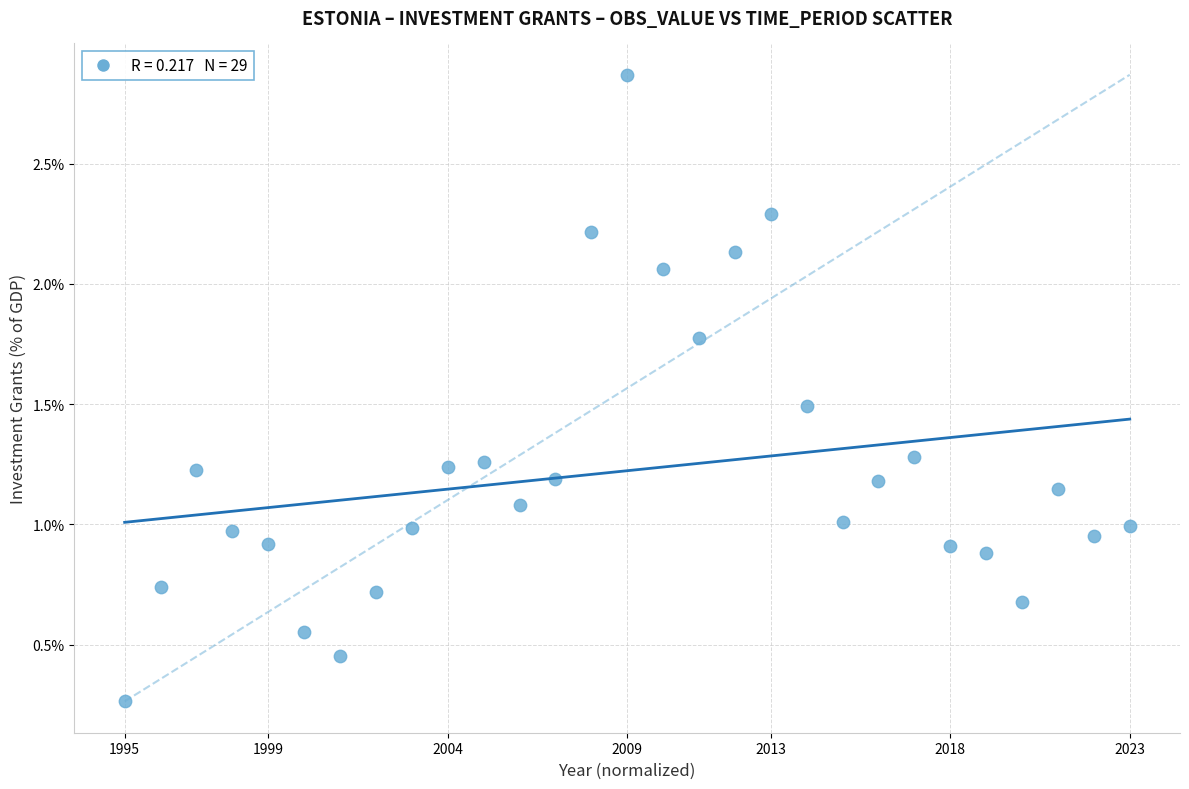

What is the range of X values (max minus min)?

1.0